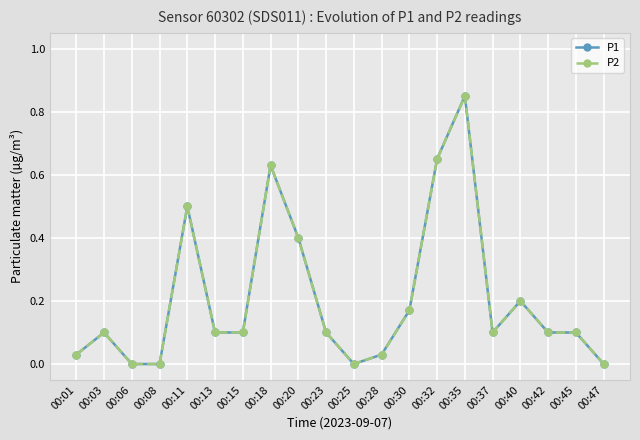

Does the chart have visible grid lines?

Yes